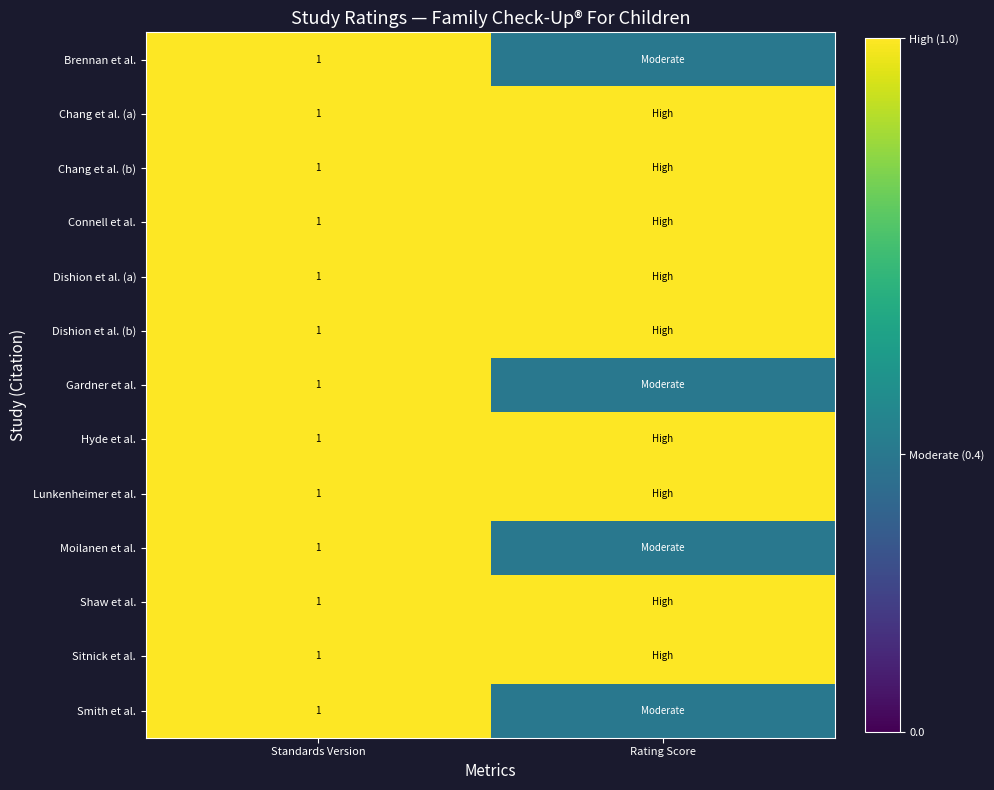

Is it true that Dishion et al. (a) equals 1.7 at Standards Version?

False